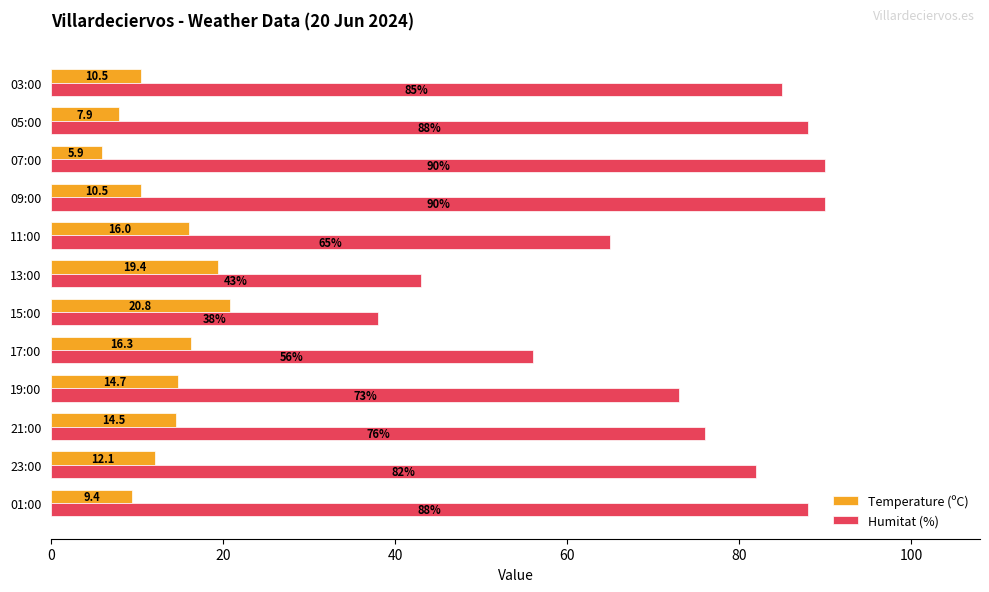

Which series changed the most between 17:00 and 11:00?

Humitat (%)